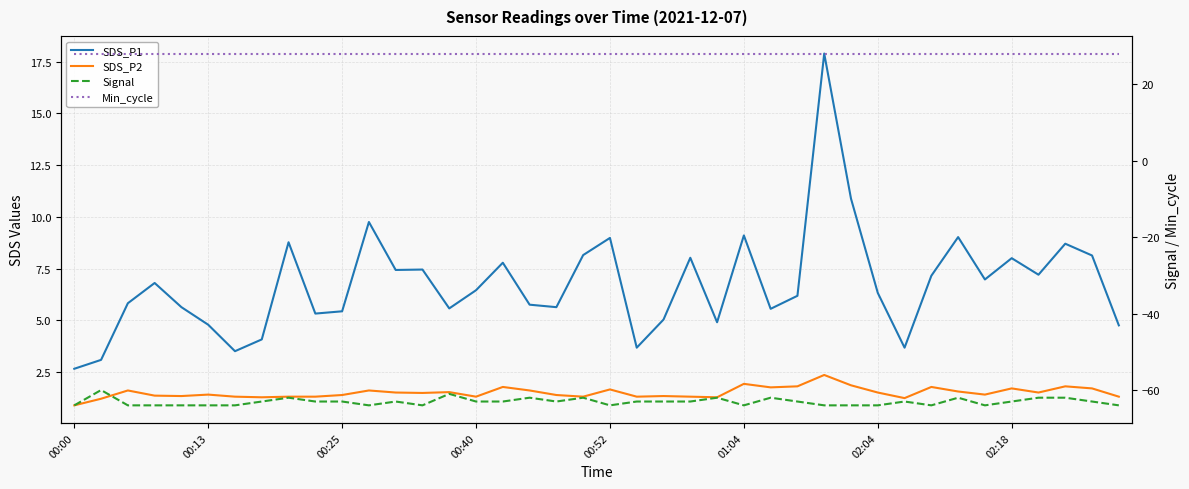

Does the chart display data point markers on the line(s)?

No